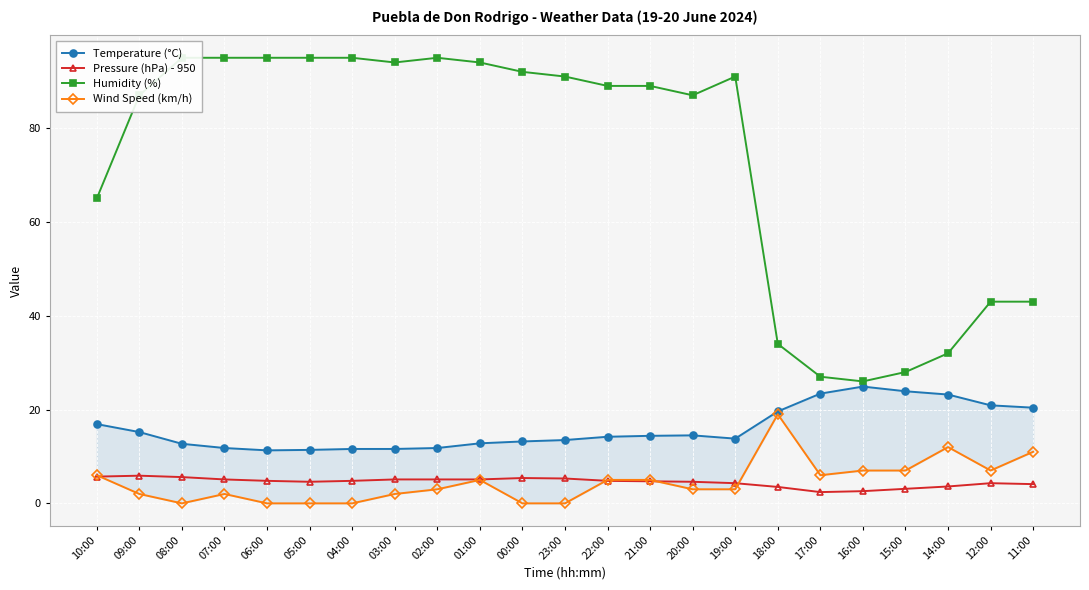

Where is the first local minimum for Humidity (%)?

03:00